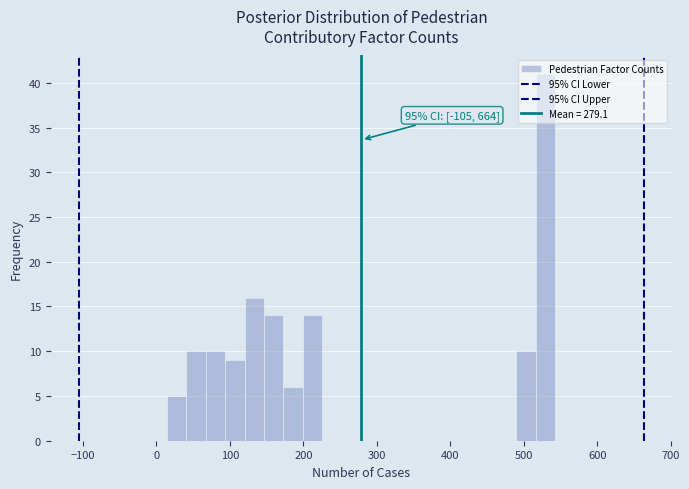

Around what value on the x-axis is the tallest bar? Give the approximate position of its centre, as read against the axis.

530